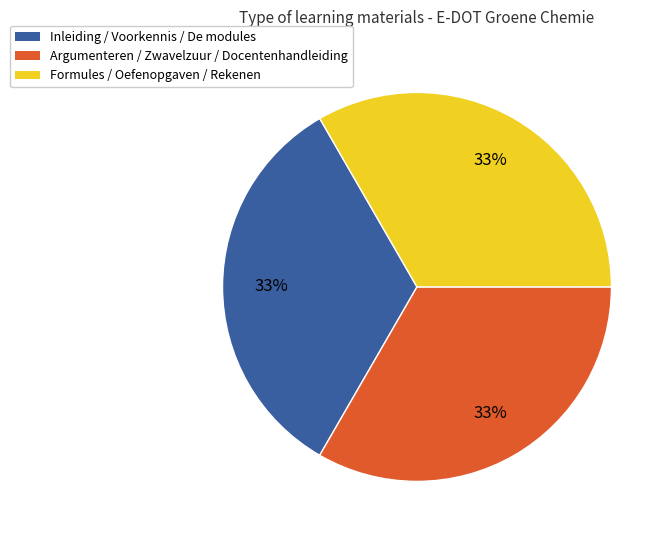

To the nearest percent, what is the combined percentage of Inleiding / Voorkennis / De modules and Argumenteren / Zwavelzuur / Docentenhandleiding?

67%